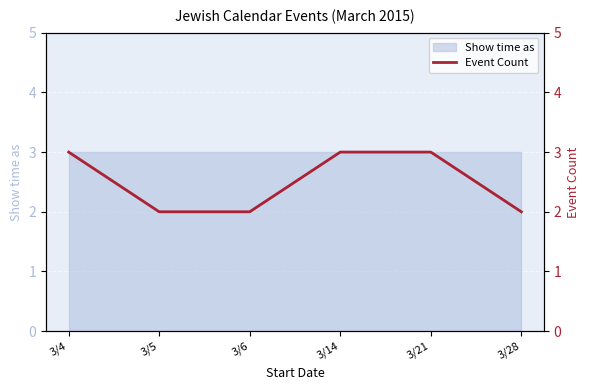

How many values are between 2 and 3?

6